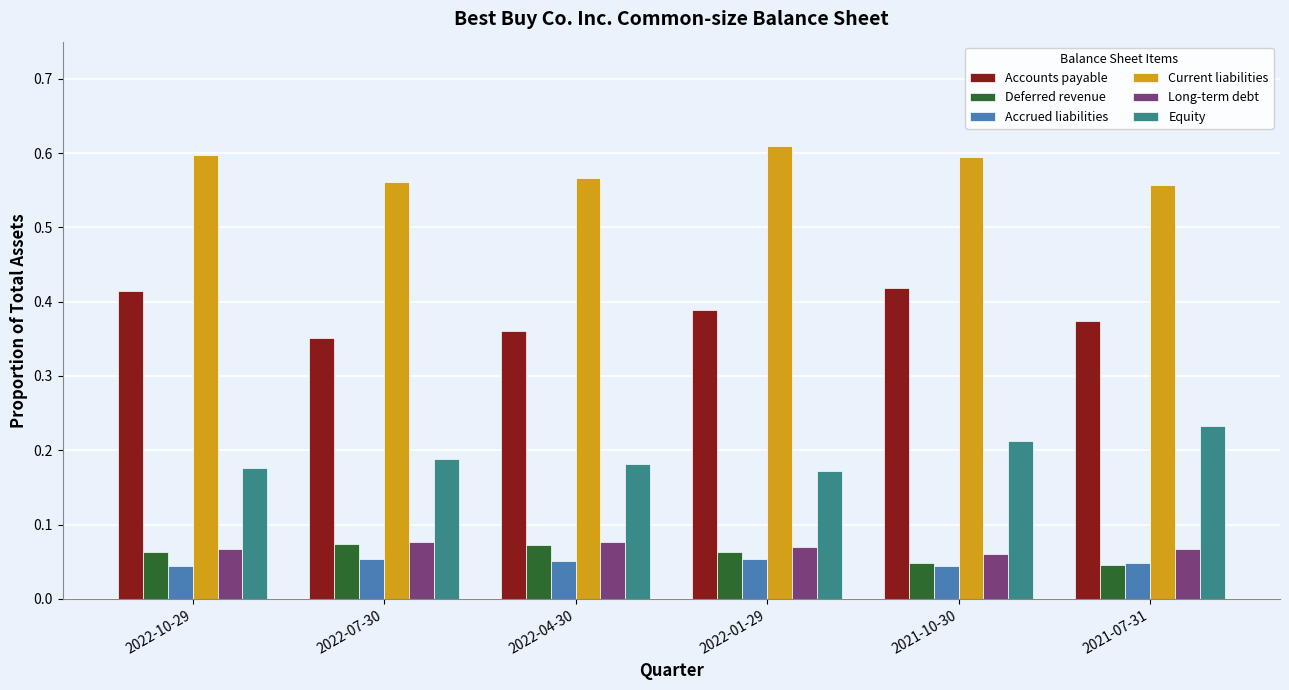

What is the total value across all series at 2021-07-31?

1.3